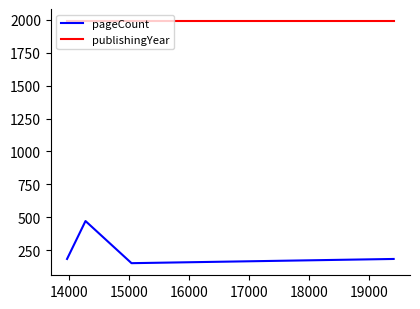

Does the chart display data point markers on the line(s)?

No